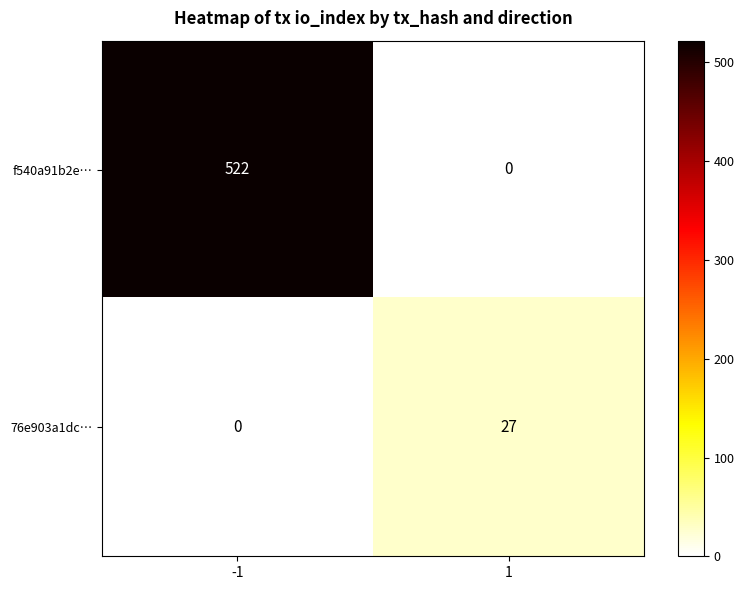

List the series in order of their overall mean, highest first.

f540a91b2e…, 76e903a1dc…